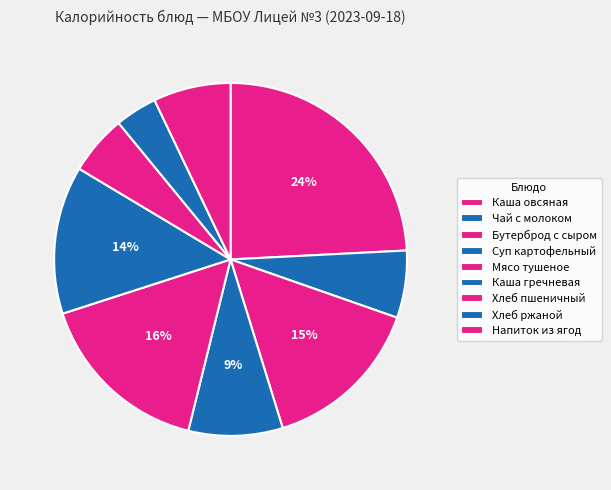

Count the number of slices in the pie.

9